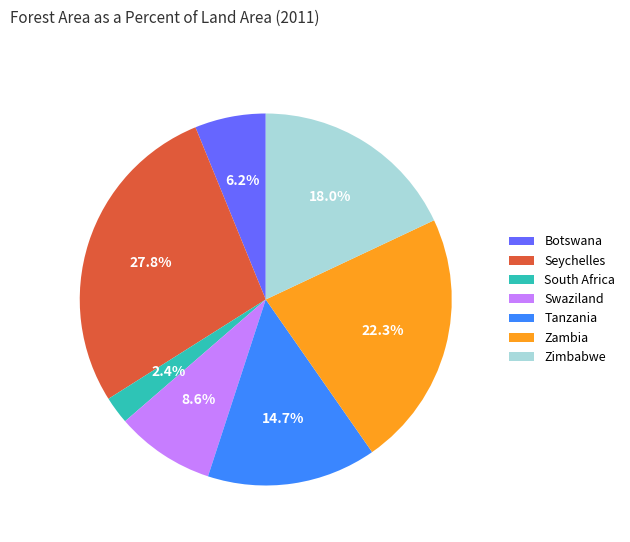

To the nearest percent, what is the average slice percentage?

14%